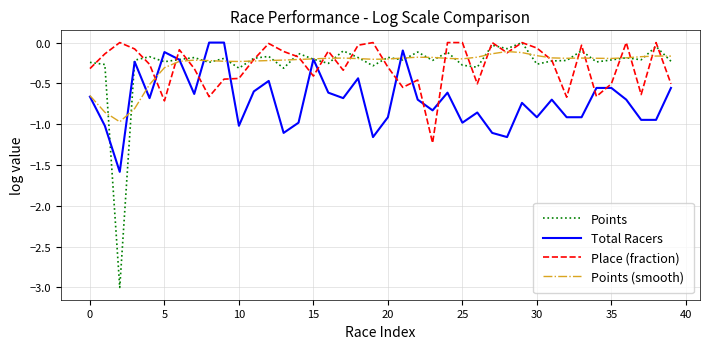

What is the smallest value displayed?

-3.0